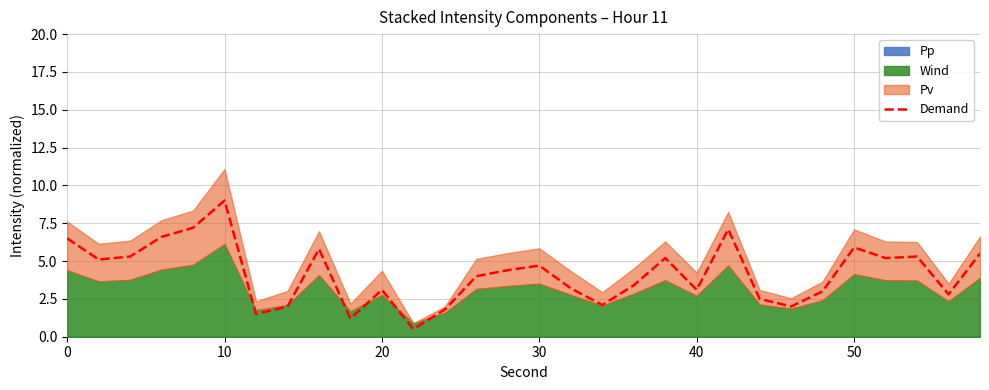

Reading left to right, list all the values displayed in this chart.

6.5	5.1	5.3	6.6	7.2	9.0	1.5	2.0	5.8	1.2	3.1	0.5	1.8	4.0	4.4	4.7	3.2	2.1	3.4	5.2	3.1	7.1	2.5	2.0	3.0	5.9	5.2	5.3	2.8	5.5